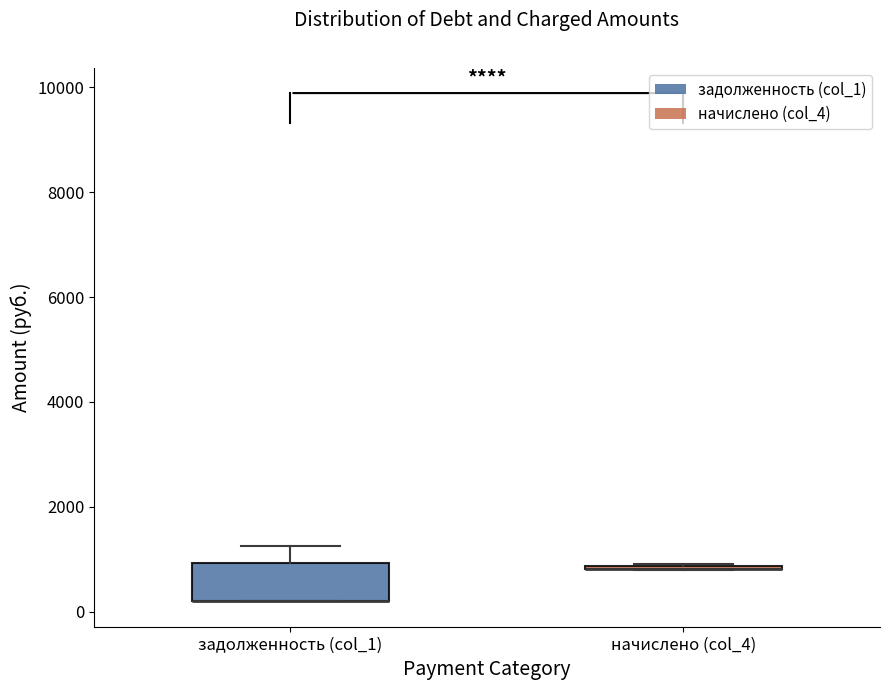

Reading left to right, transcribe this box plot: for each box, give where its median line is, the range the box spans, and where its two whiskers end, as read against the y-axis. The values are not printed on the chart, so give them approximately, as read against the axis.

задолженность (col_1): median 200 (drawn on the box's lower edge), box 200 to 1000, whiskers 200 to 1200
начислено (col_4): box collapsed to a line at 800, whiskers 800 to 1000